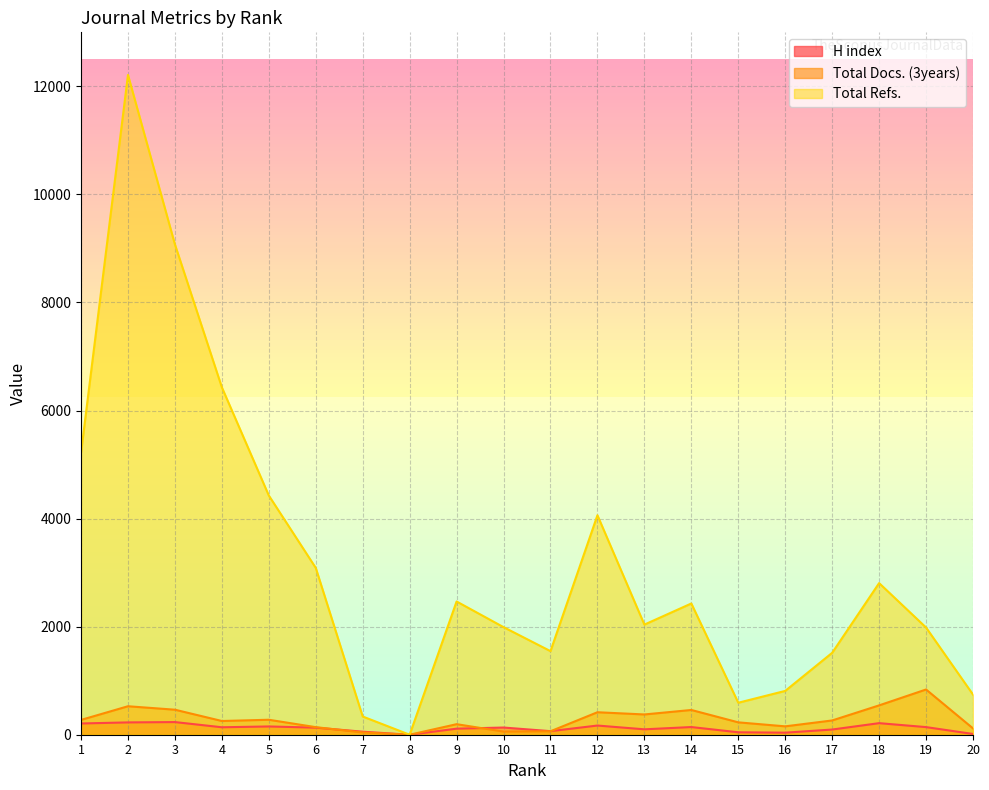

True or false: Total Docs. (3years) and Total Refs. cross at least once.

False